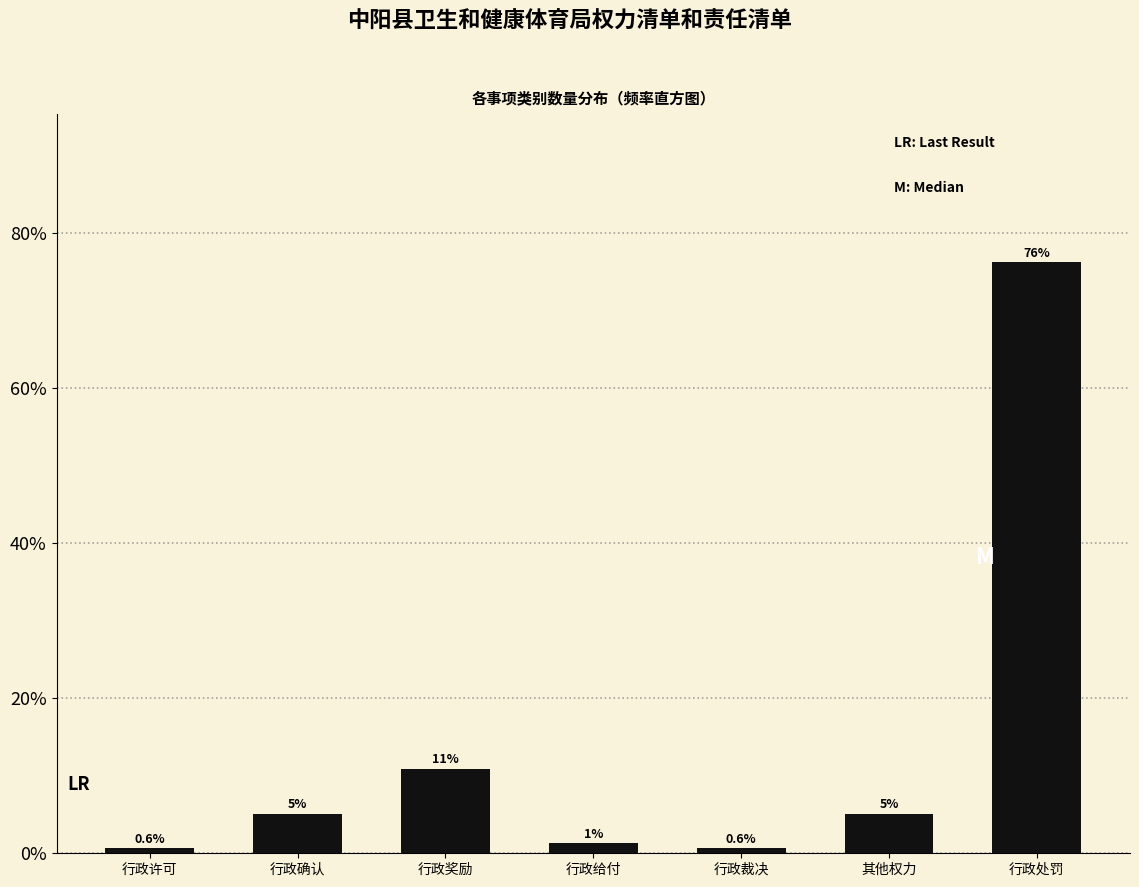

Are the bars horizontal?

No